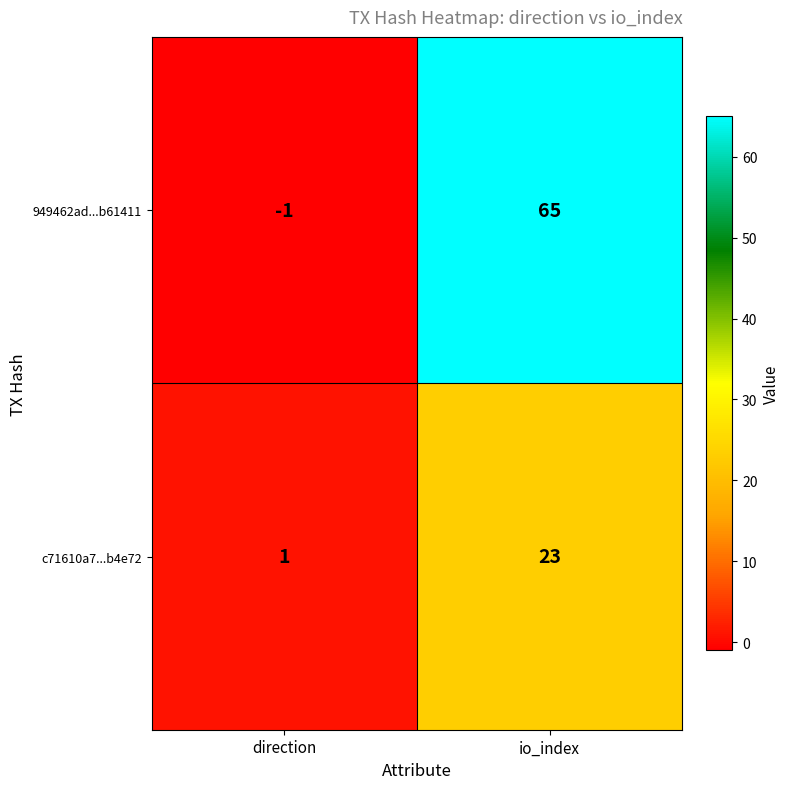

At direction, list the series in order from largest to smallest.

c71610a7...b4e72, 949462ad...b61411